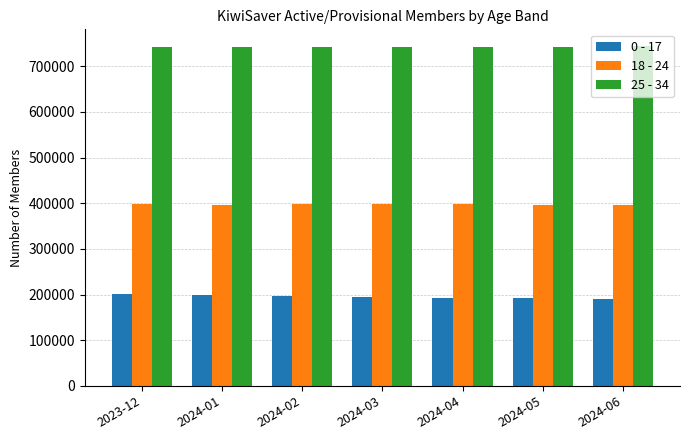

What is the sum of all 25 - 34 values?

5198600